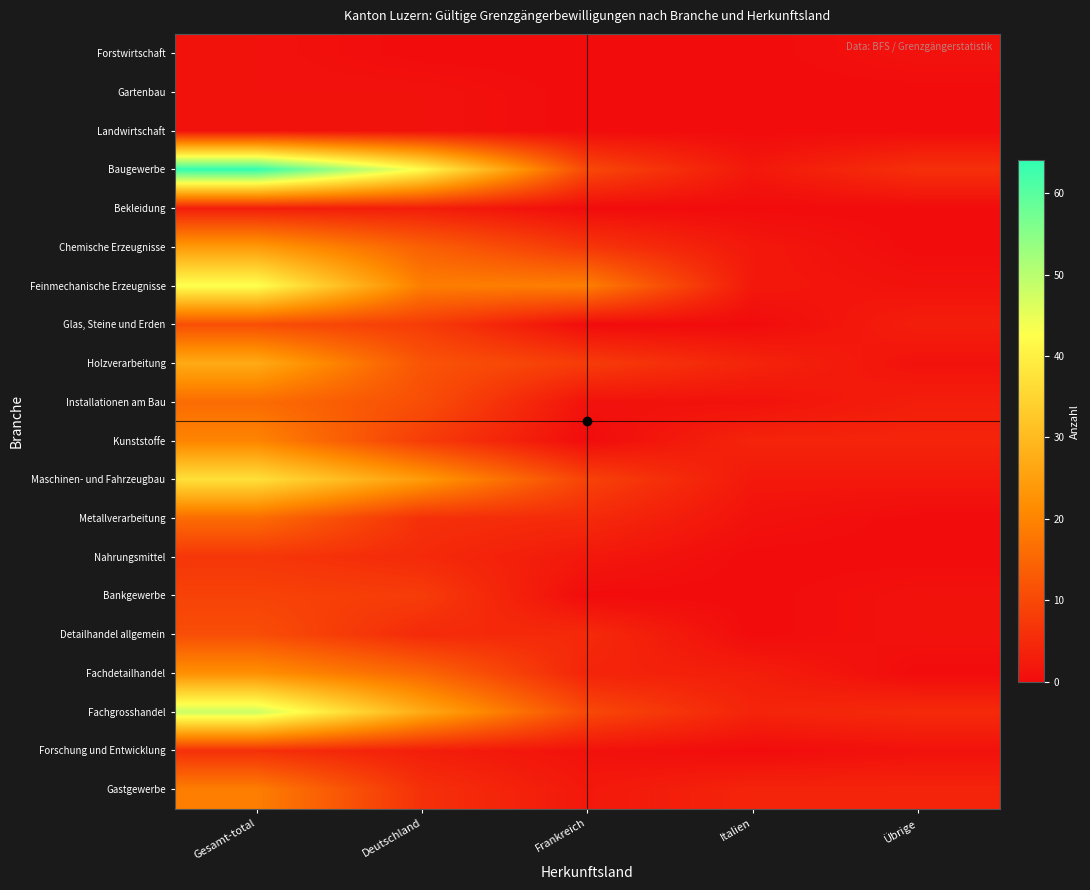

At Italien, list the series in order from smallest to largest.

Forstwirtschaft, Gartenbau, Landwirtschaft, Bekleidung, Glas, Steine und Erden, Nahrungsmittel, Bankgewerbe, Detailhandel allgemein, Forschung und Entwicklung, Installationen am Bau, Metallverarbeitung, Baugewerbe, Chemische Erzeugnisse, Feinmechanische Erzeugnisse, Maschinen- und Fahrzeugbau, Fachdetailhandel, Holzverarbeitung, Kunststoffe, Fachgrosshandel, Gastgewerbe